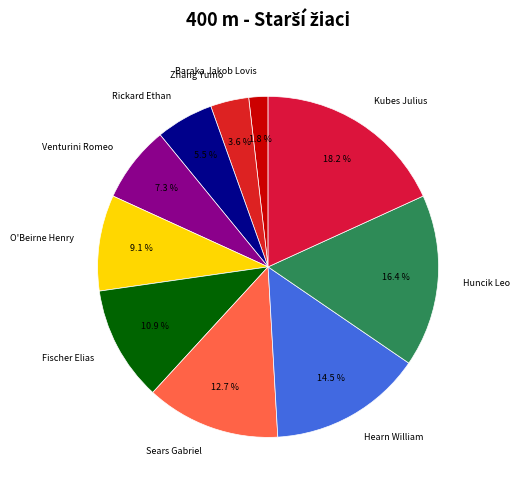

Between Huncik Leo and O'Beirne Henry, which is larger?

Huncik Leo